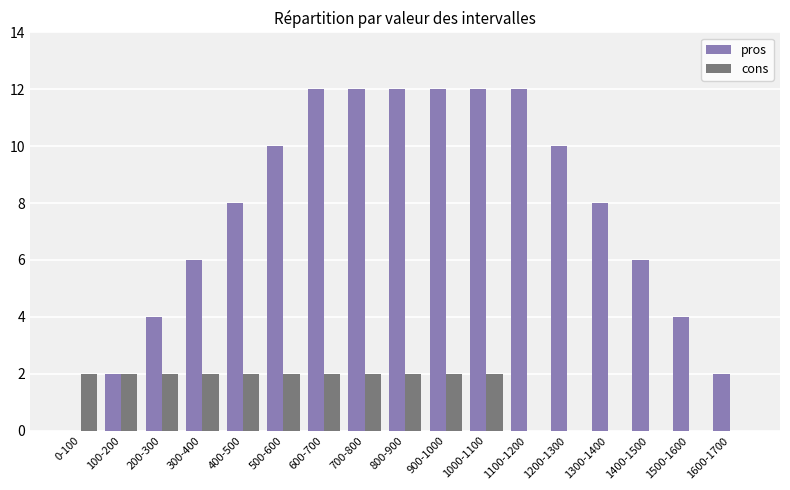

What is the sum of all cons values?

22